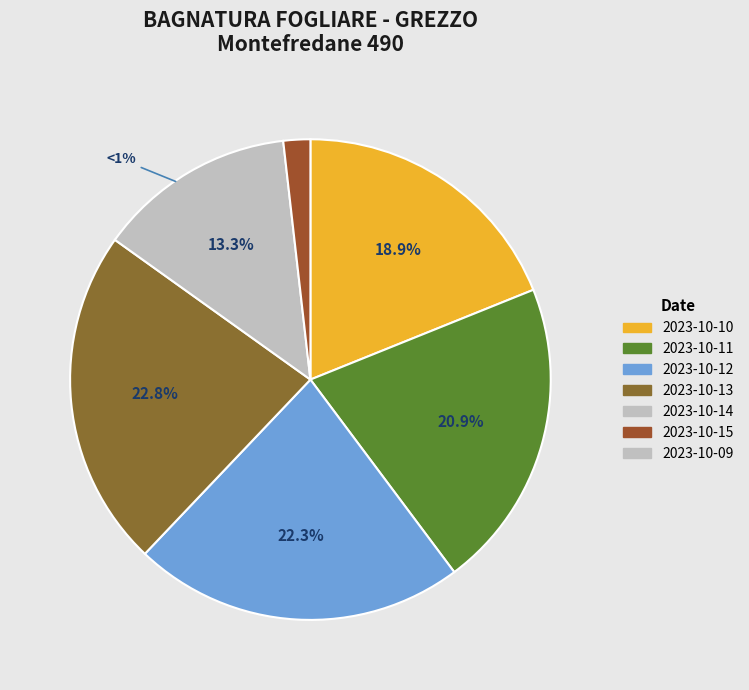

Is 2023-10-10 the majority of the pie?

No